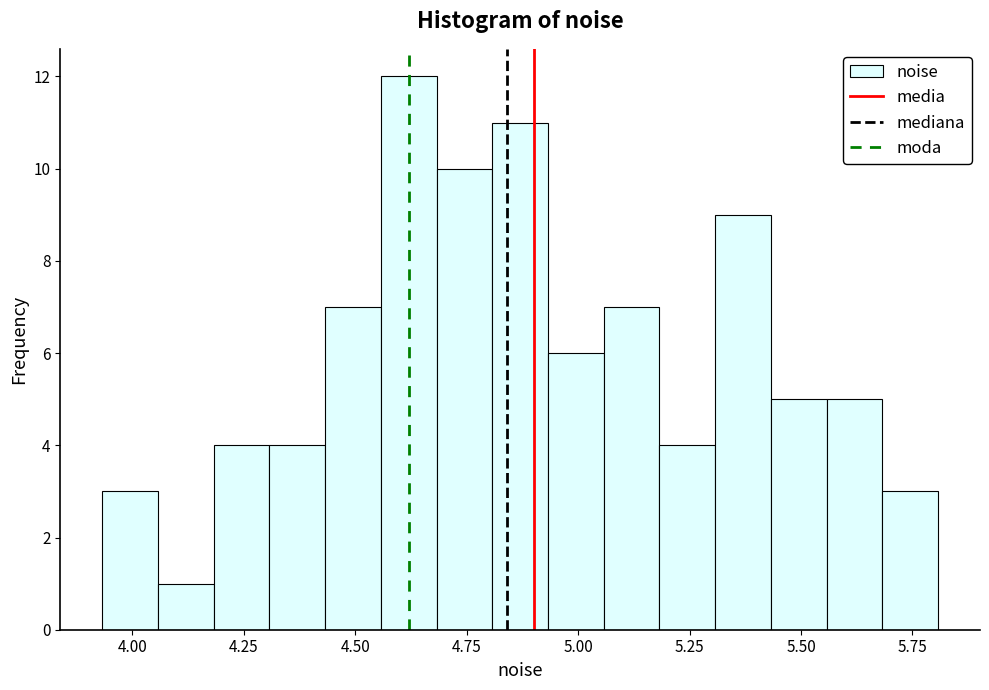

Read against the x-axis, roughly where is the centre of the tallest bar?

4.60